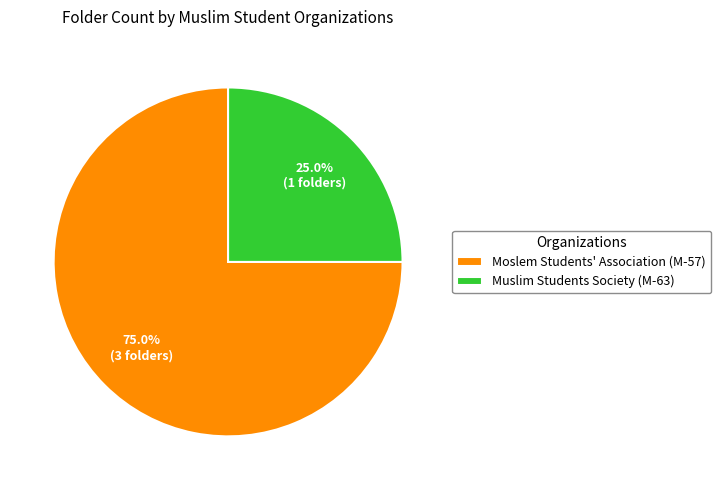

Approximately how many times larger is the value at Muslim Students Society (M-63) compared to Moslem Students' Association (M-57)?

0.3